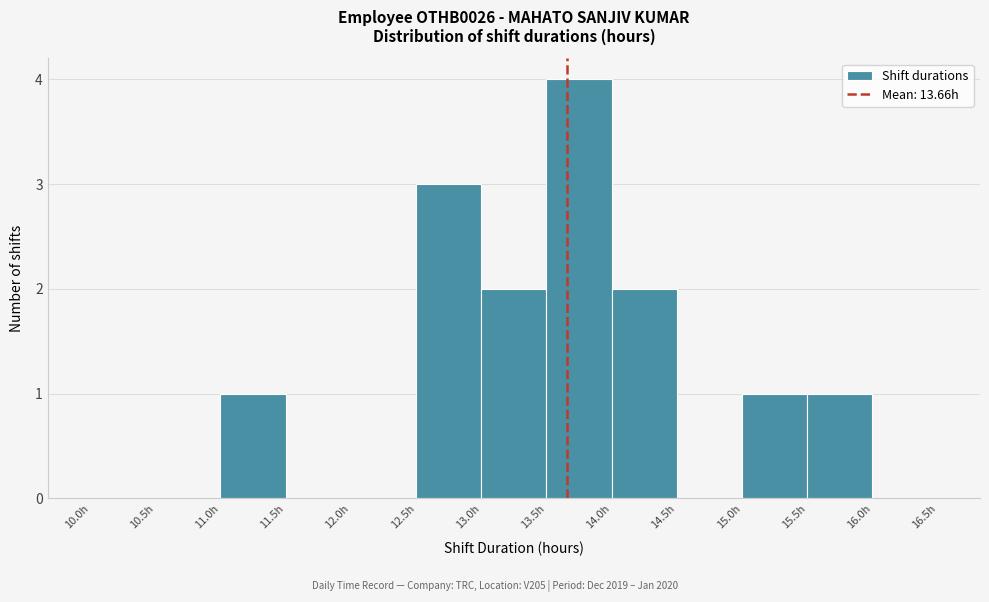

How tall is the bar that spans 15.0 to 15.5 on the x-axis? The values are not printed on the chart, so give them approximately, as read against the axis.

1